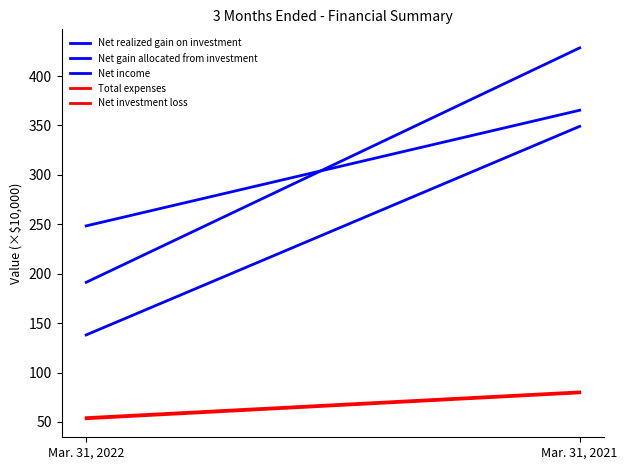

How many categories are shown in the chart?

2